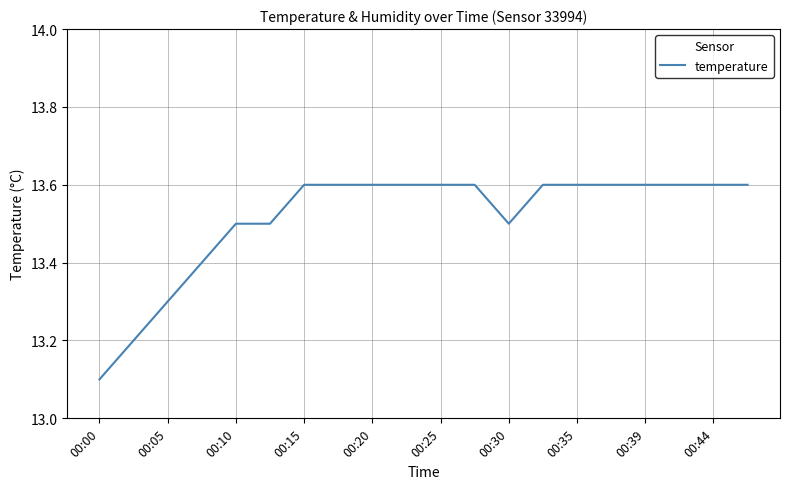

Reading left to right, extract all data points from this chart.

13.1	13.2	13.3	13.4	13.5	13.5	13.6	13.6	13.6	13.6	13.6	13.6	13.5	13.6	13.6	13.6	13.6	13.6	13.6	13.6